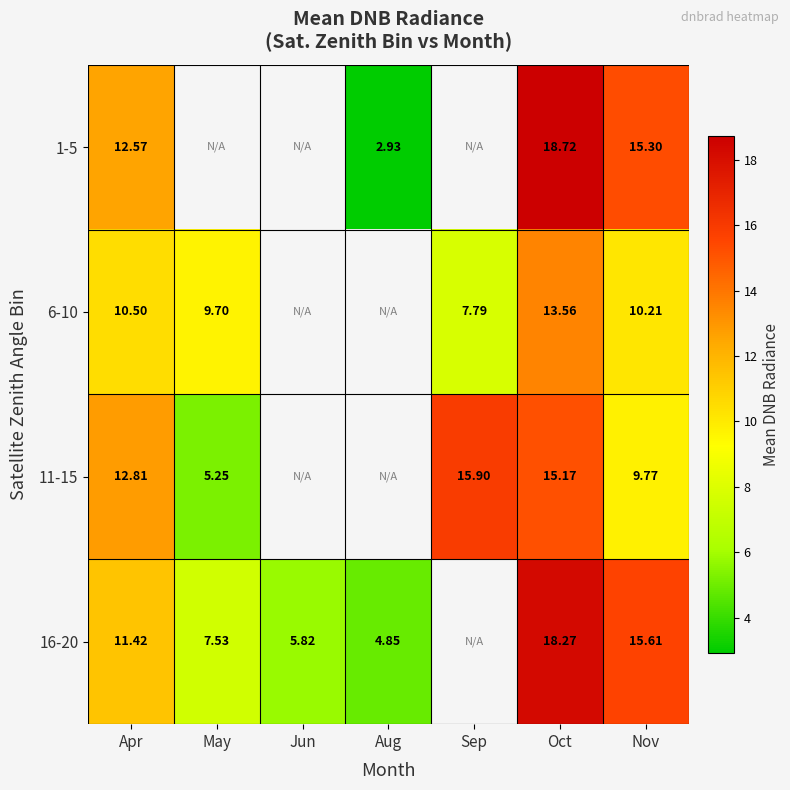

Which category has the lowest value across all series?

Aug